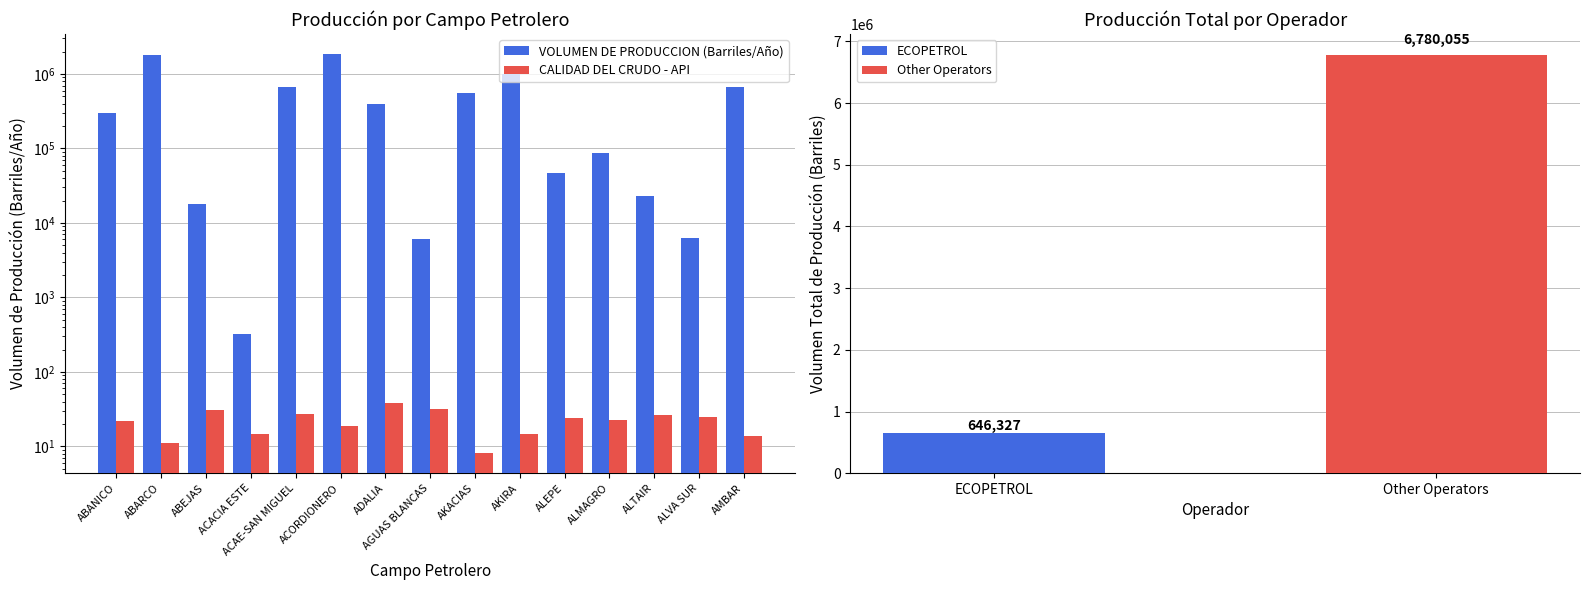

At ACAE-SAN MIGUEL, list the series in order from largest to smallest.

VOLUMEN DE PRODUCCION (Barriles/Año), CALIDAD DEL CRUDO - API